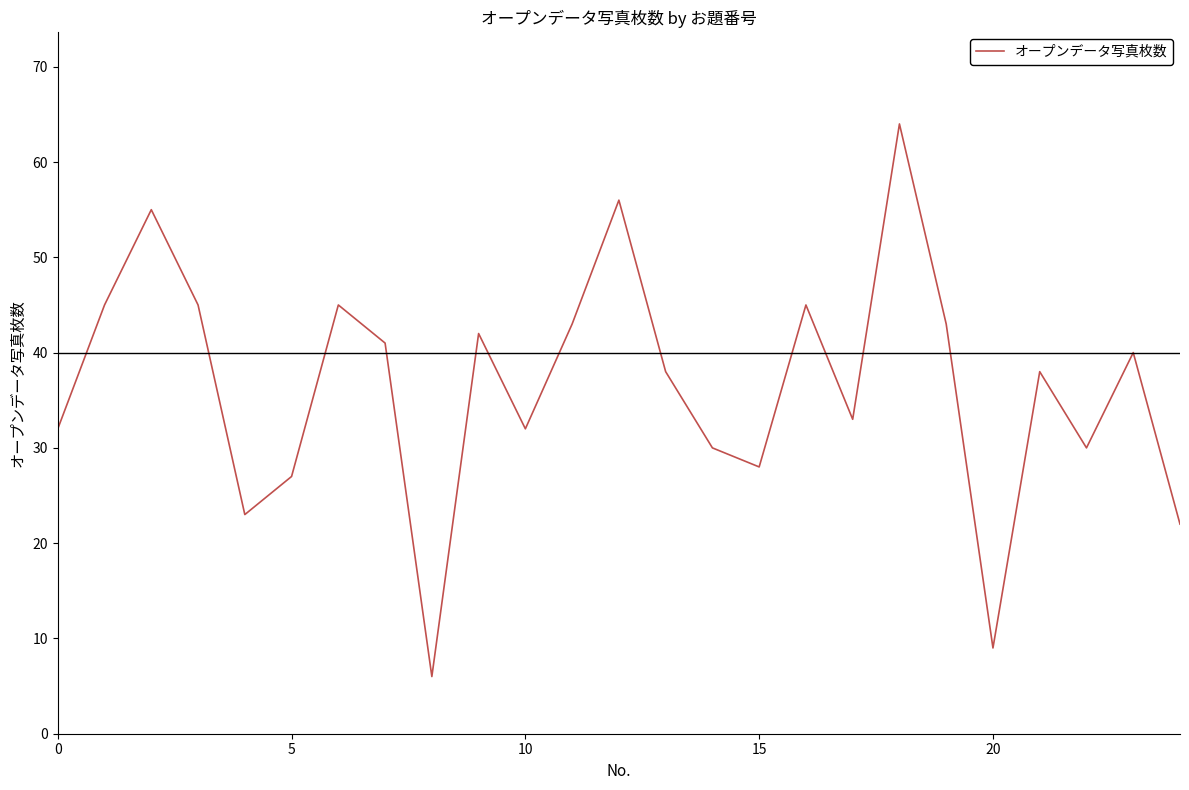

Reading right to left, list all the values displayed in this chart.

22	40	30	38	9	43	64	33	45	28	30	38	56	43	32	42	6	41	45	27	23	45	55	45	32